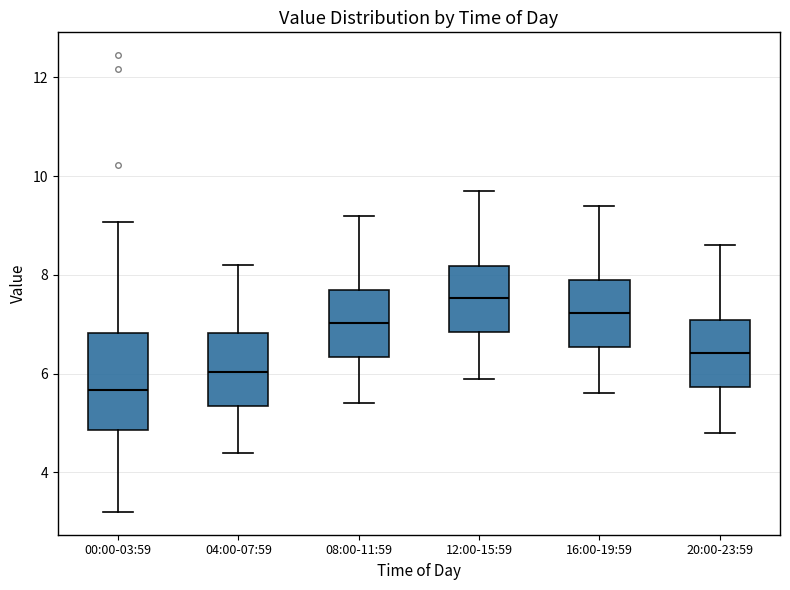

Where is the upper edge of the box for 20:00-23:59 on the y-axis? The values are not printed on the chart, so give them approximately, as read against the axis.

7.0